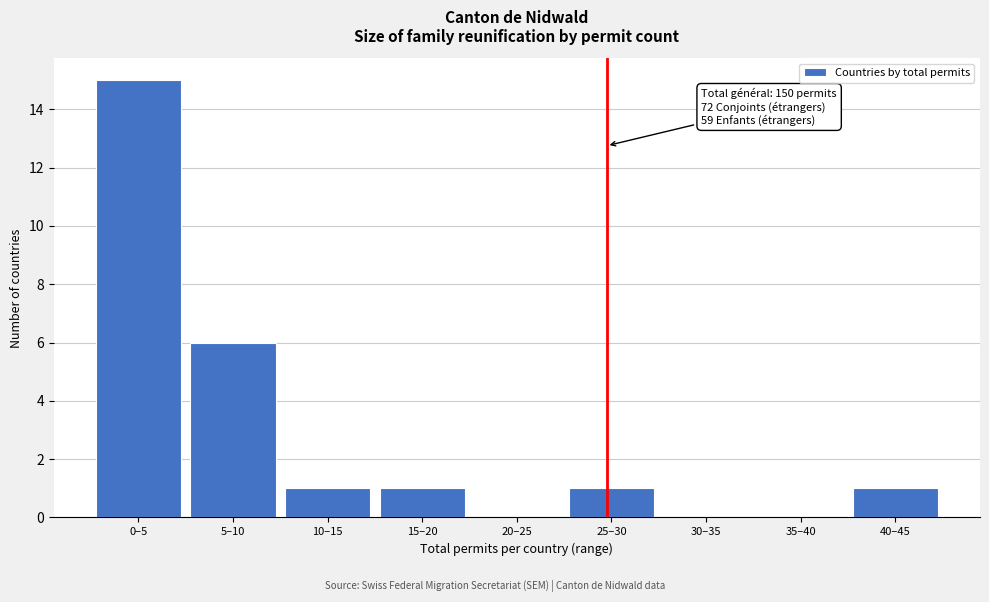

Reading right to left, what are all the values shown in this chart?

40–45=1	35–40=0	30–35=0	25–30=1	20–25=0	15–20=1	10–15=1	5–10=6	0–5=15